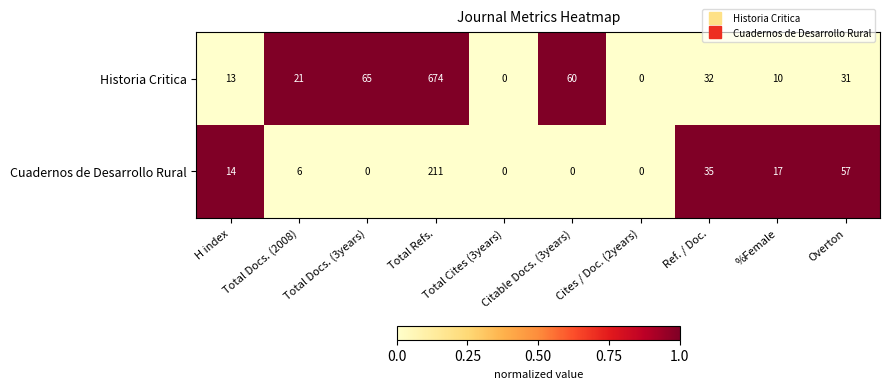

How many distinct data groups are displayed?

2